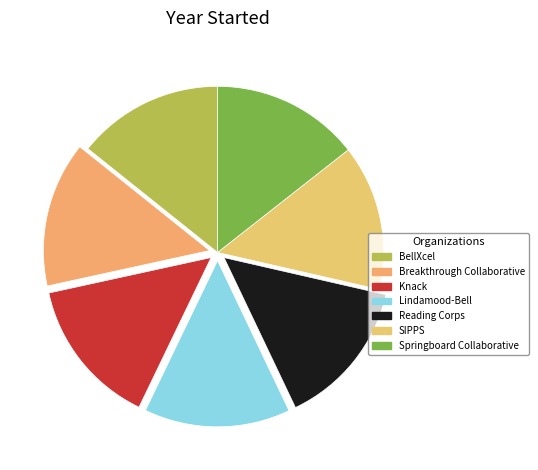

How many slices are in this pie chart?

7